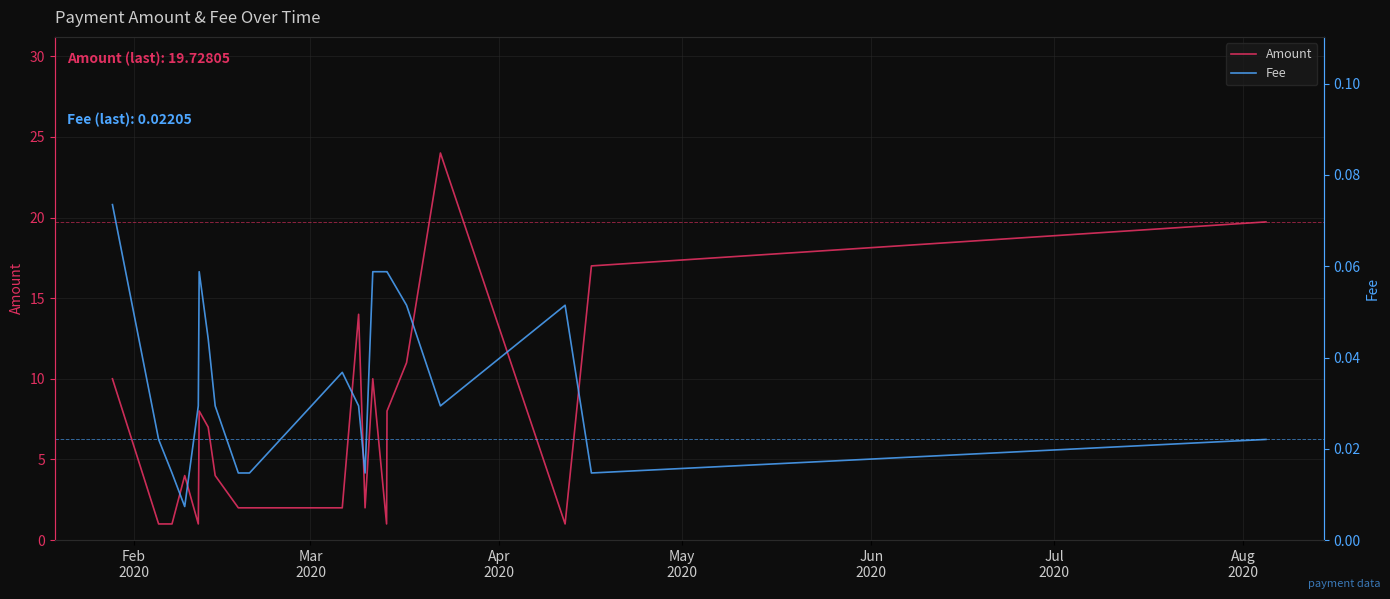

Count the number of data series in this chart.

2